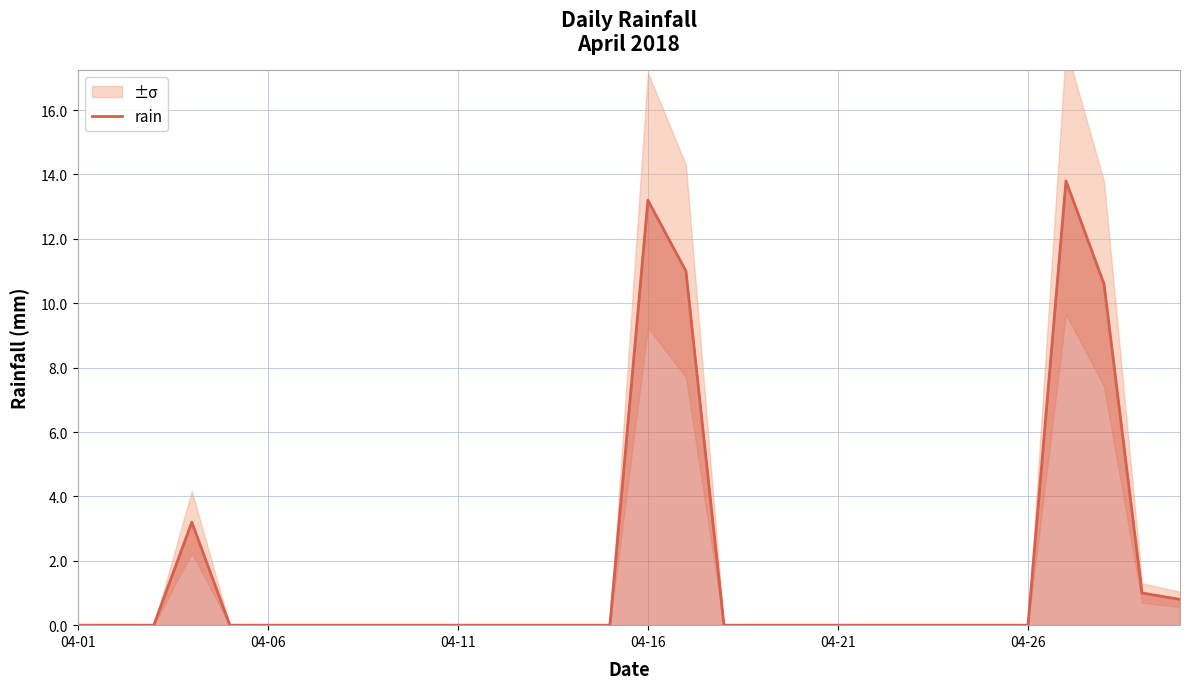

What is the maximum value shown in the chart?

13.8